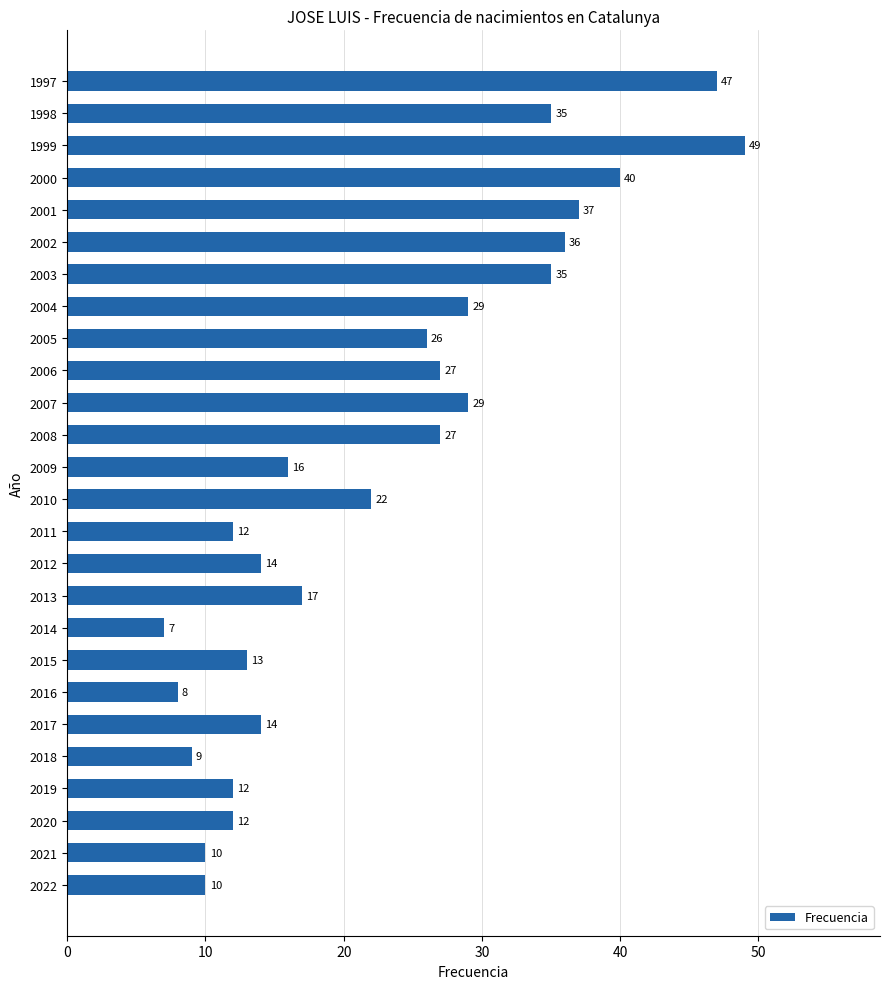

What is the difference between the maximum and minimum values?

42